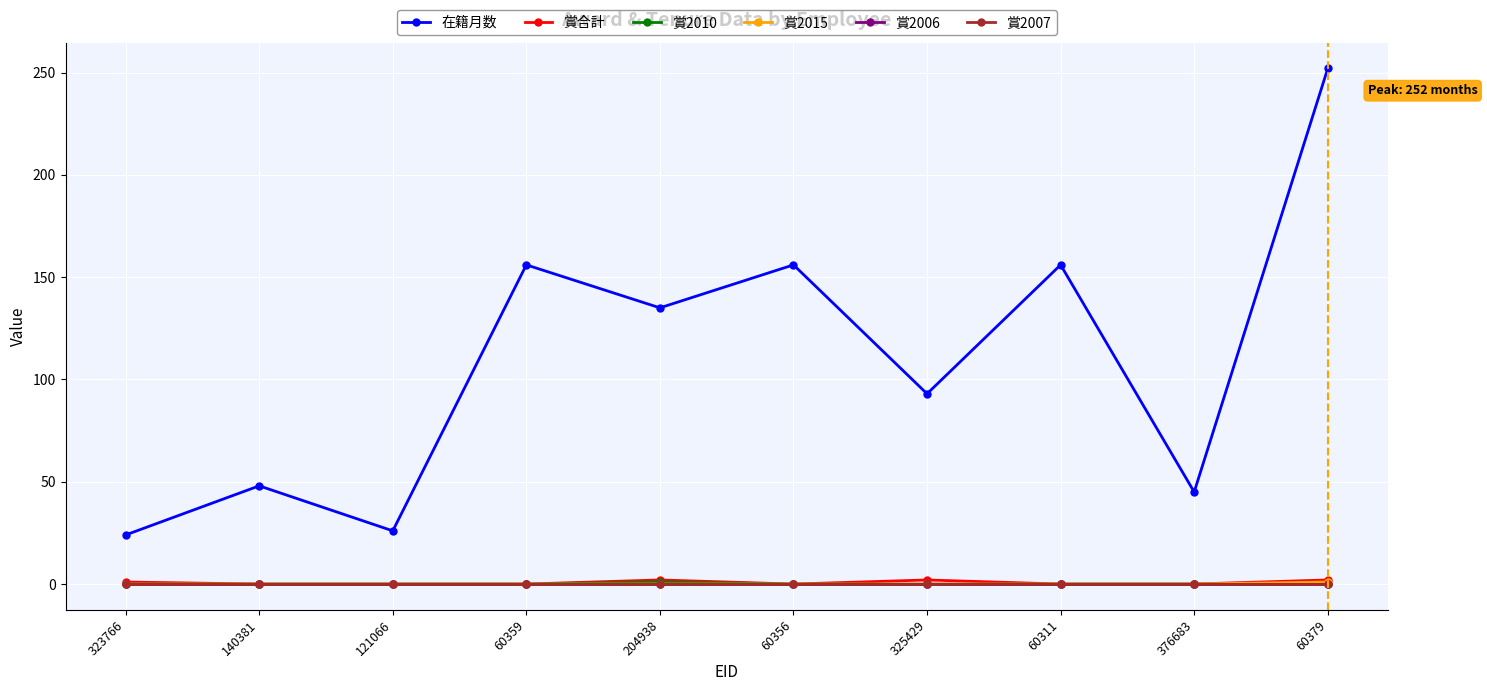

What is the average value of the 在籍月数 series?

109